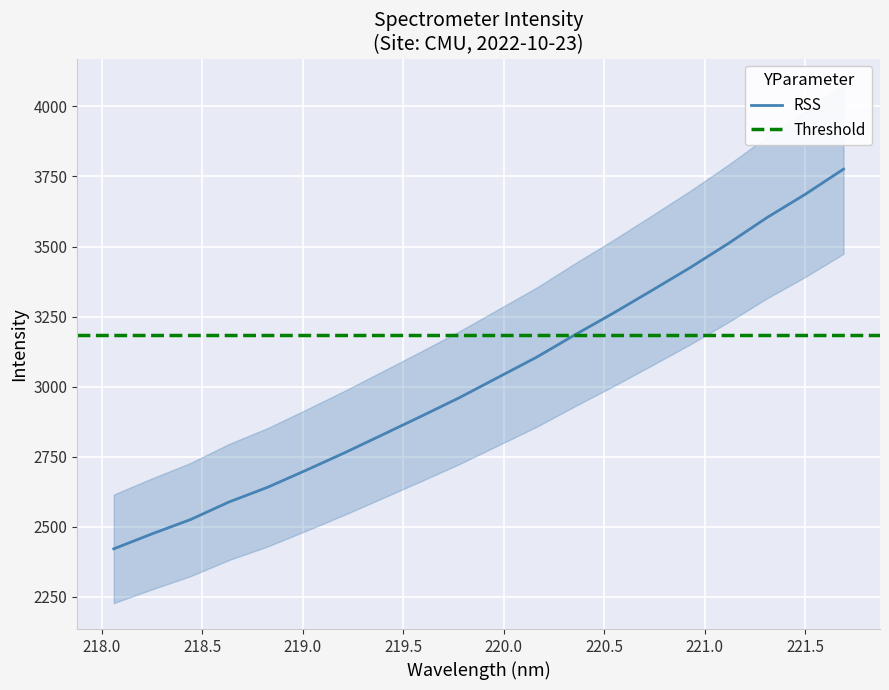

True or false: the data shows 4925.2 at 221.0.

False